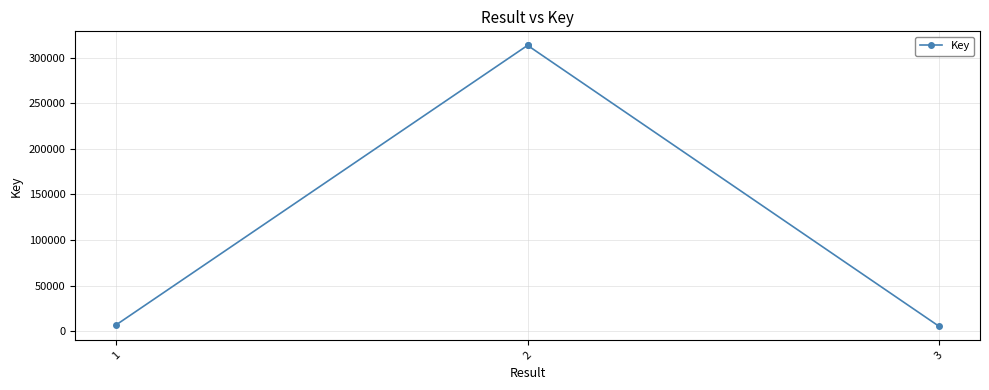

What is the value of the 2nd point from the left?

313418